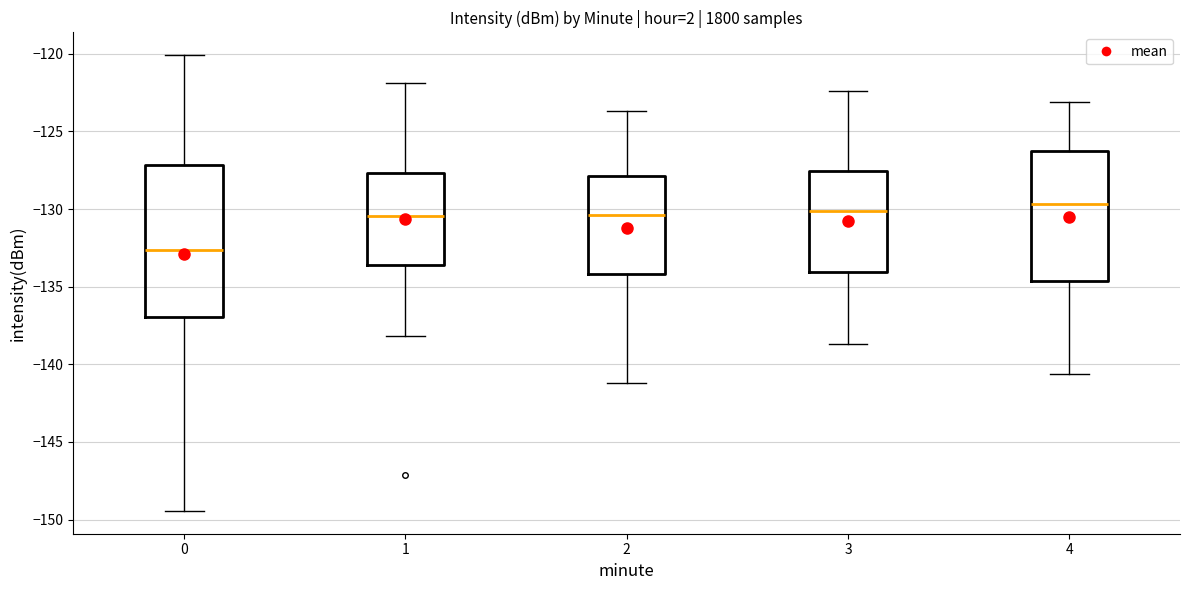

Comparing the boxes themselves (not the whiskers), which one is the tallest?

0